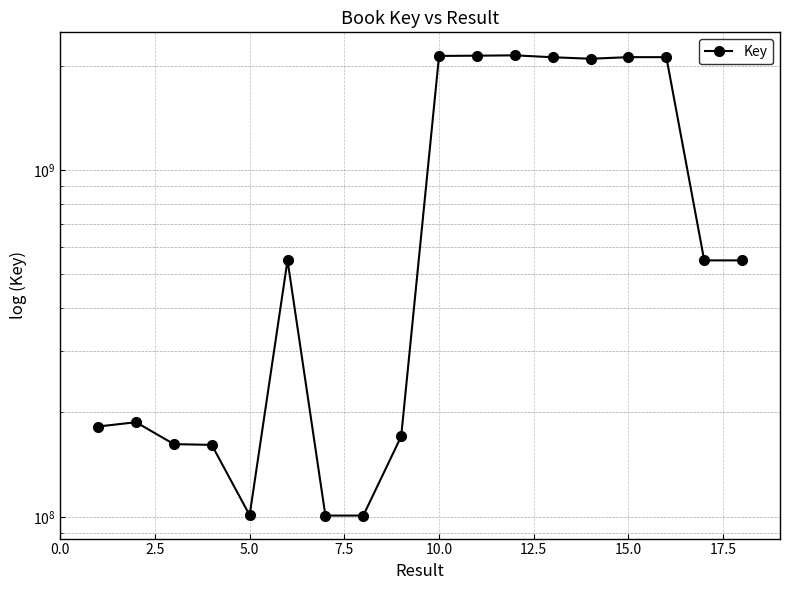

How many lines are shown in the chart?

1